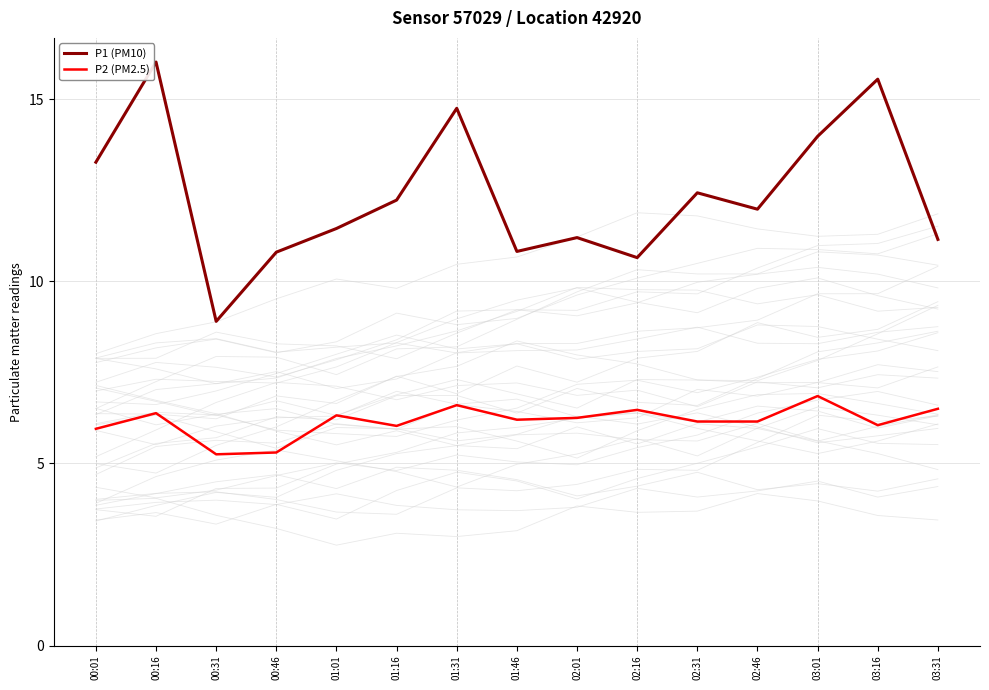

True or false: P1 (PM10) and P2 (PM2.5) intersect in this chart.

False